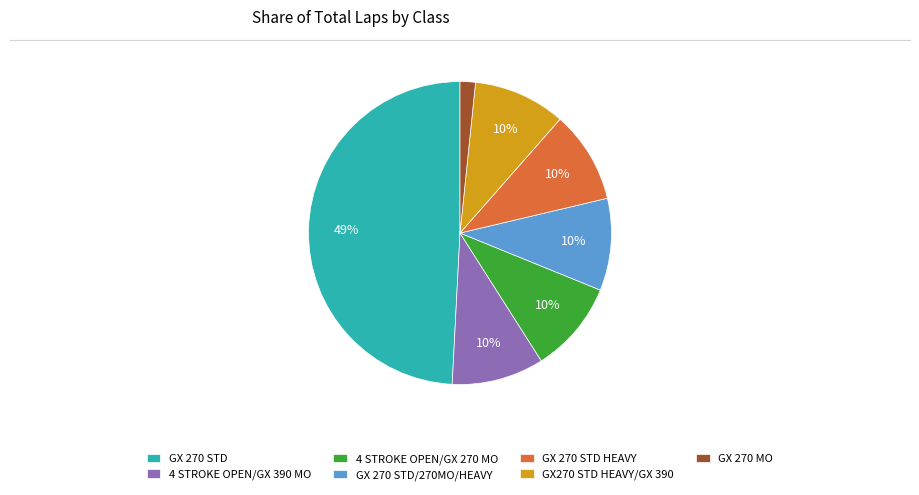

What is the largest slice in the pie chart?

GX 270 STD